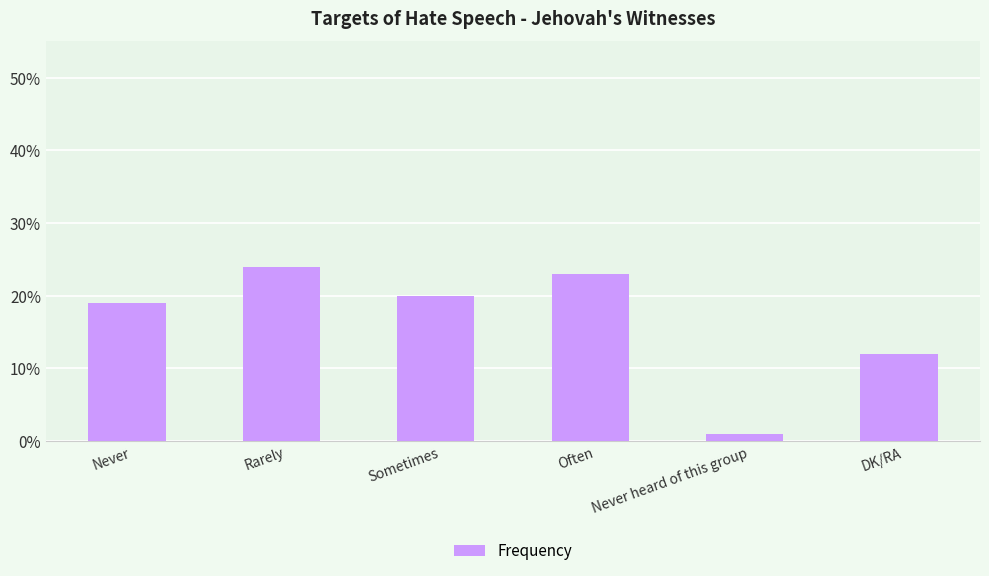

Reading left to right, transcribe all the data shown in this chart.

19	24	20	23	1	12